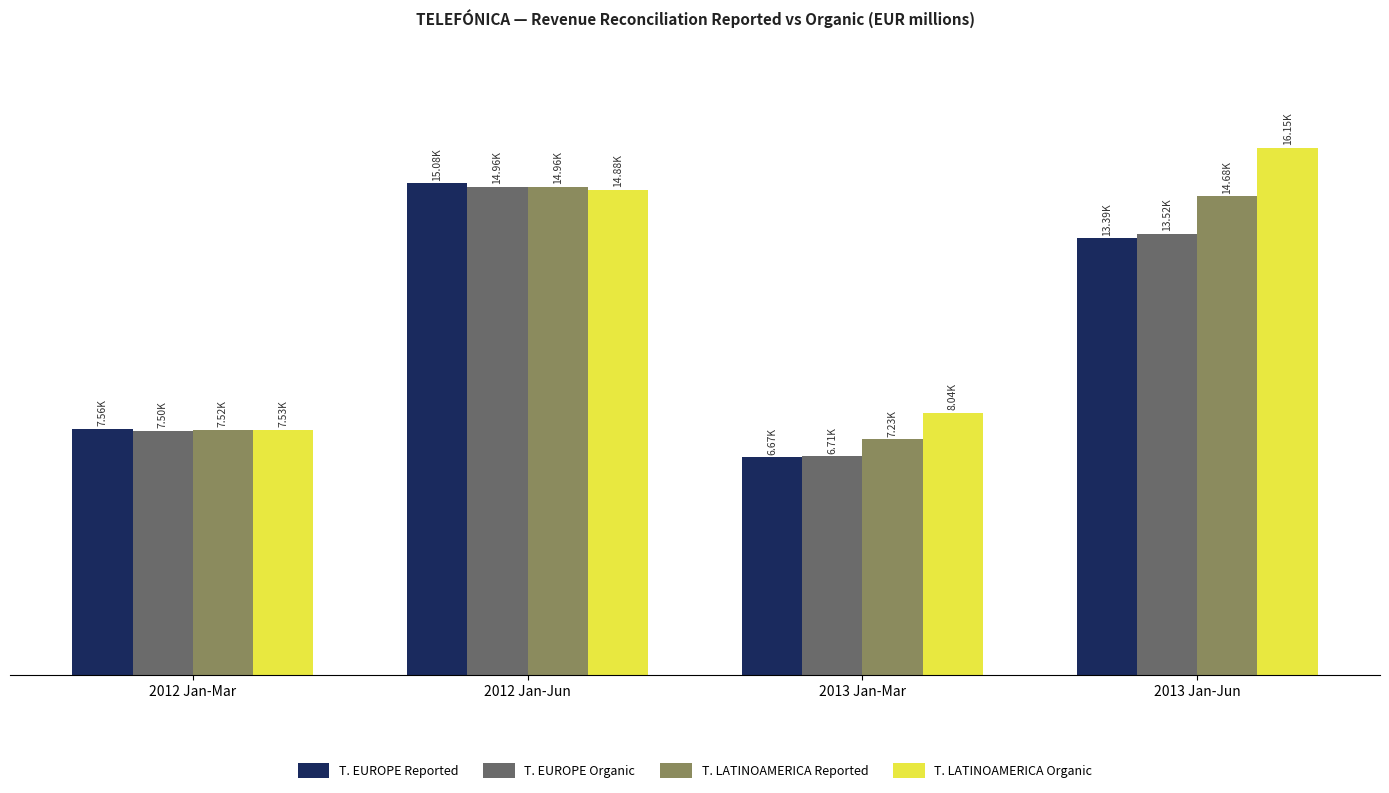

What are all the series names shown in the legend?

T. EUROPE Reported, T. EUROPE Organic, T. LATINOAMERICA Reported, T. LATINOAMERICA Organic